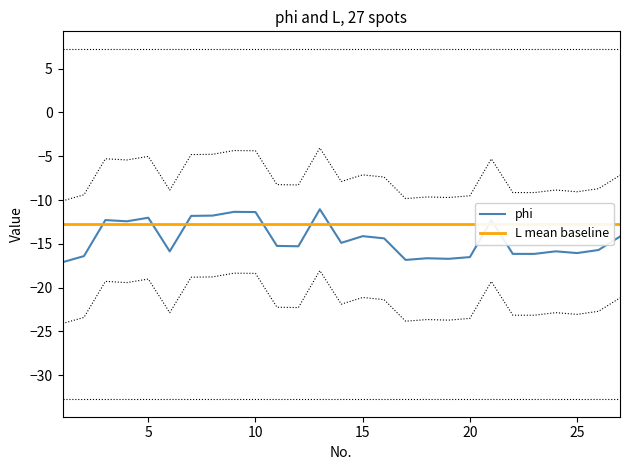

What is the value of the L mean baseline point at the 7th from the left?

-12.7